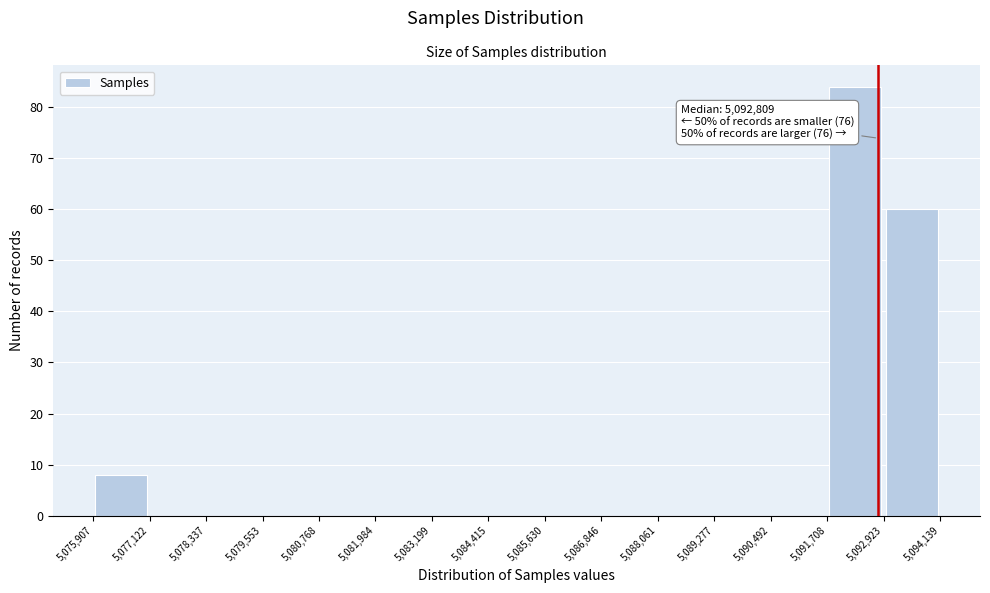

Over which range of the x-axis is the bar tallest?

5,091,708 to 5,092,923